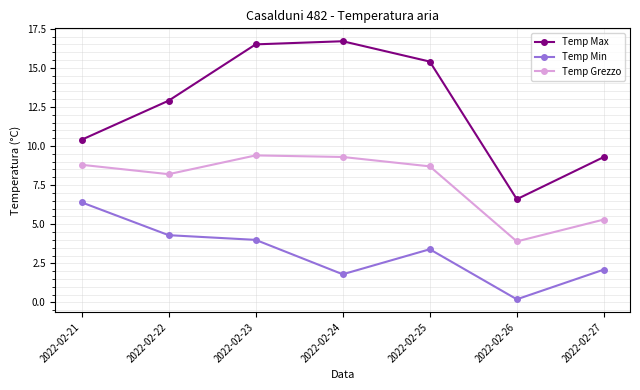

Is it true that Temp Min equals 2.3 at 2022-02-21?

False